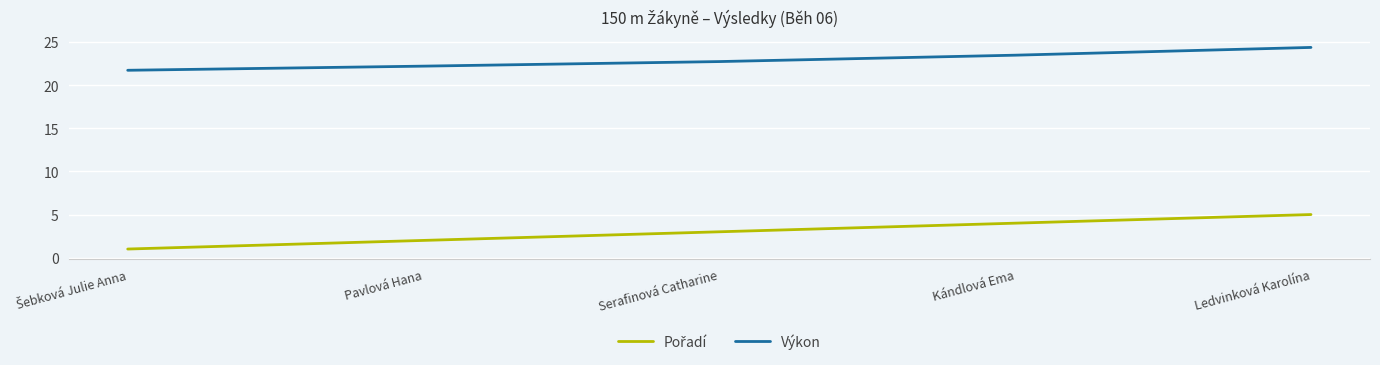

True or false: Výkon has a value of 23.5 at Kándlová Ema.

True